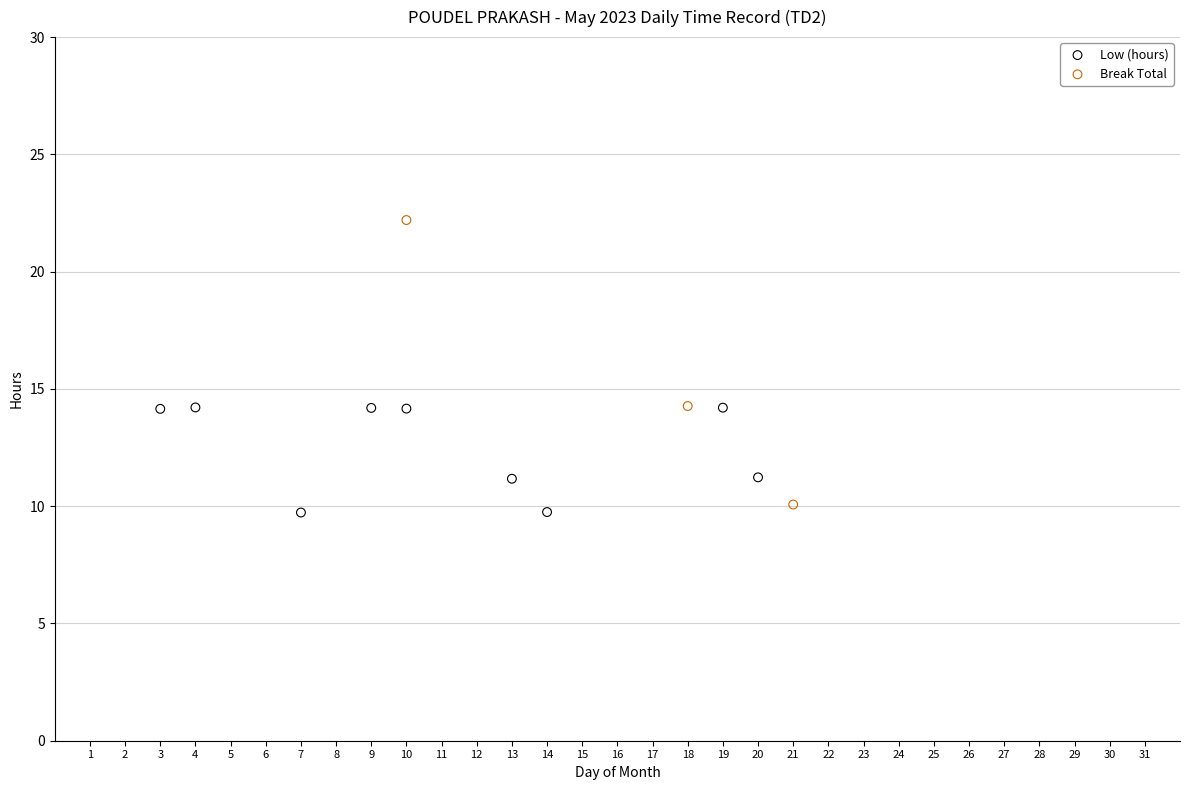

Which series reaches the minimum Y coordinate?

Low (hours)